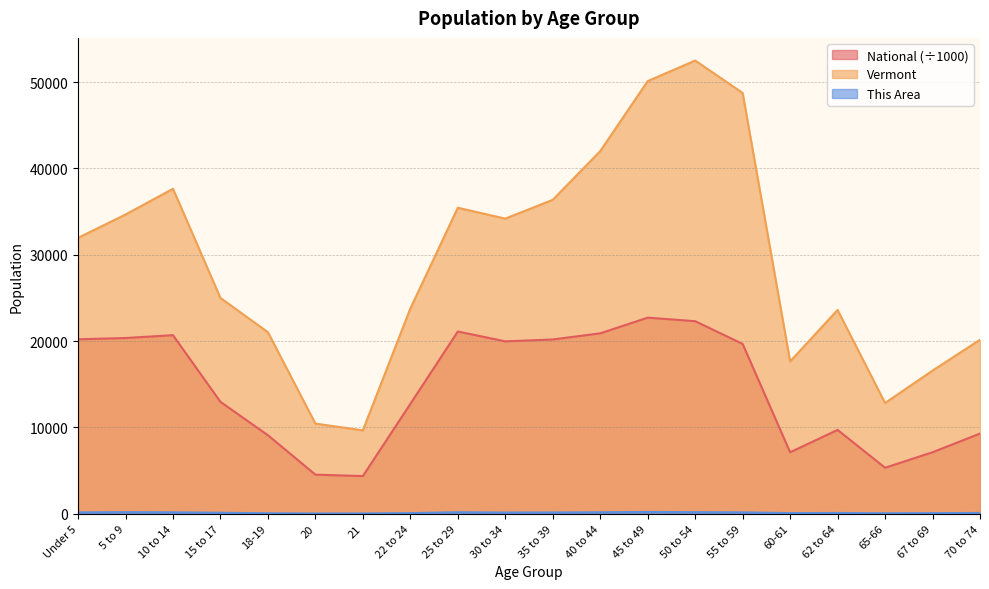

Where is the first local minimum for National?

21